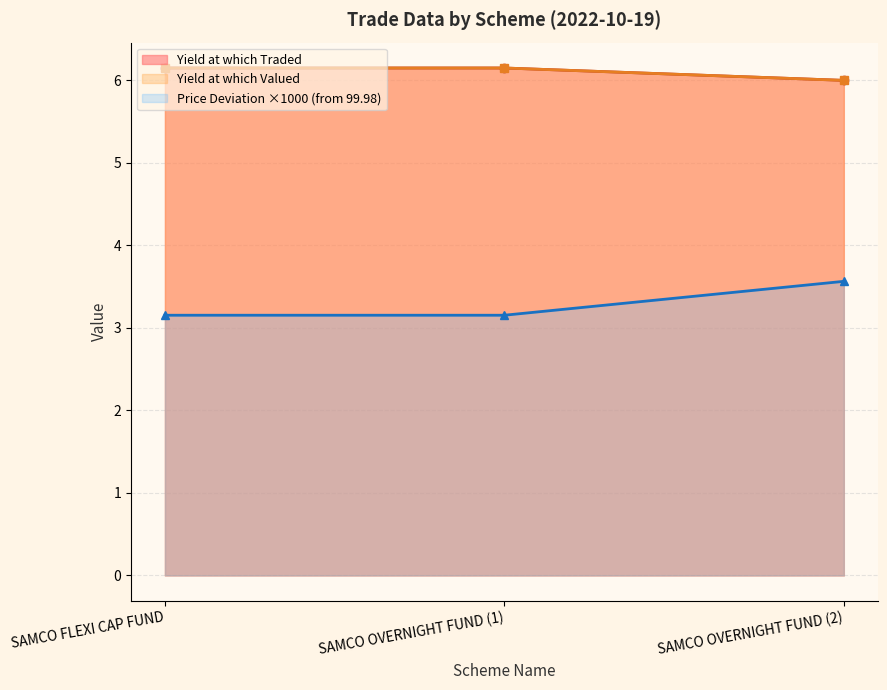

The Quantity traded series shows 6.0 at SAMCO OVERNIGHT FUND (2). True or false?

True